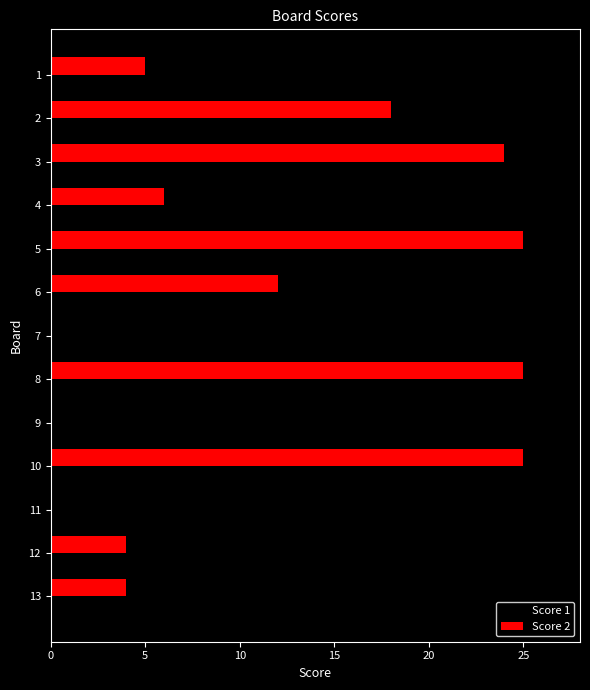

Which series changed the most between 3 and 5?

Score 1